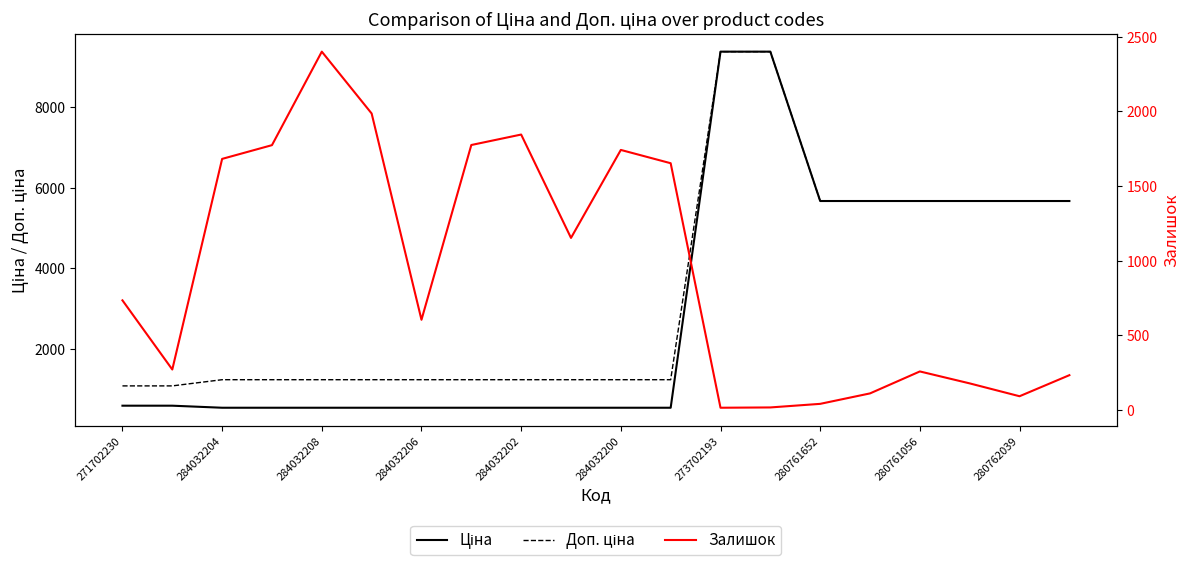

Which series has the largest range (max minus min)?

Ціна